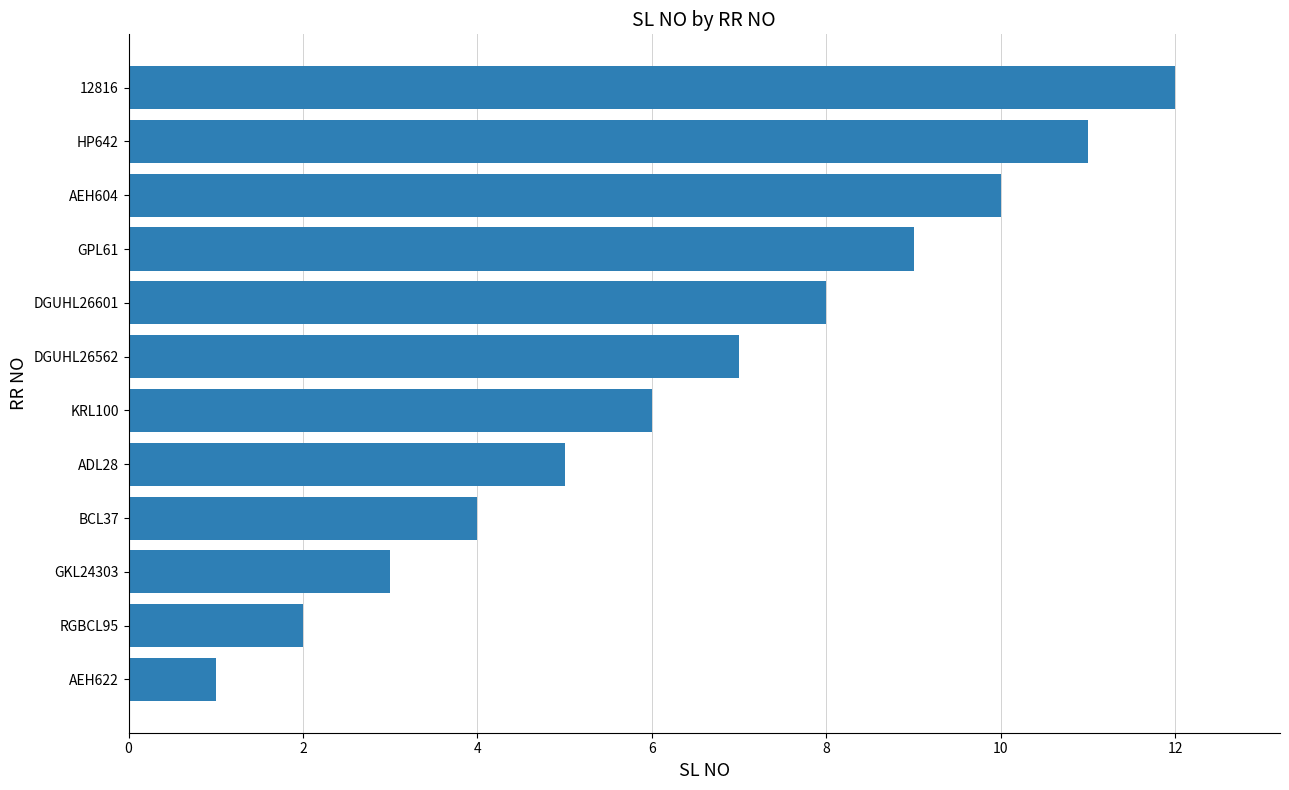

What is the maximum value shown in the chart?

12